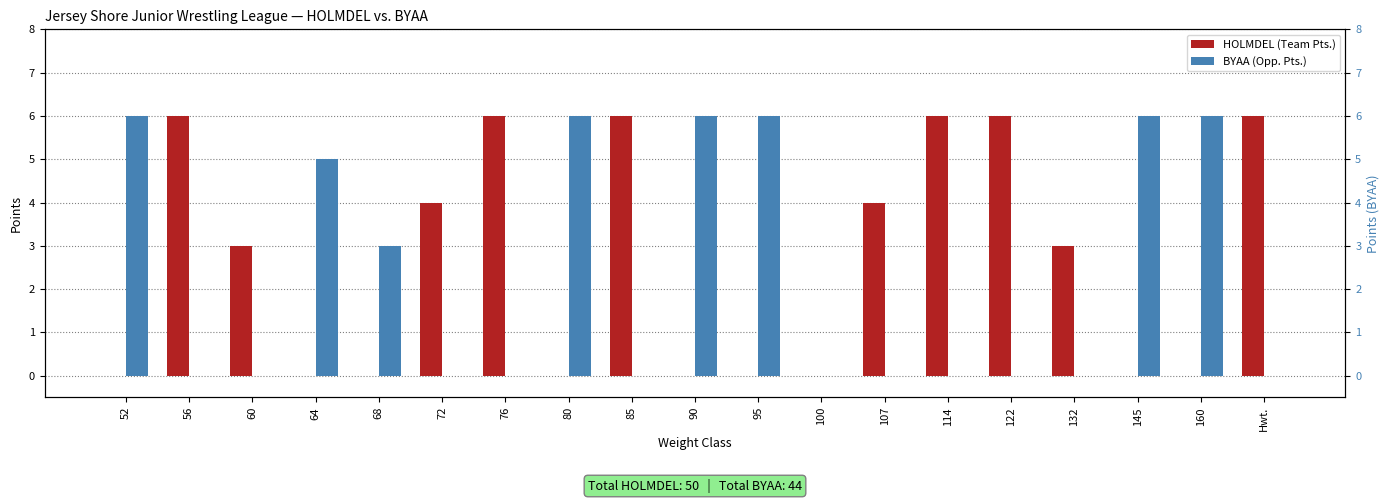

Count the number of categories in the chart.

19